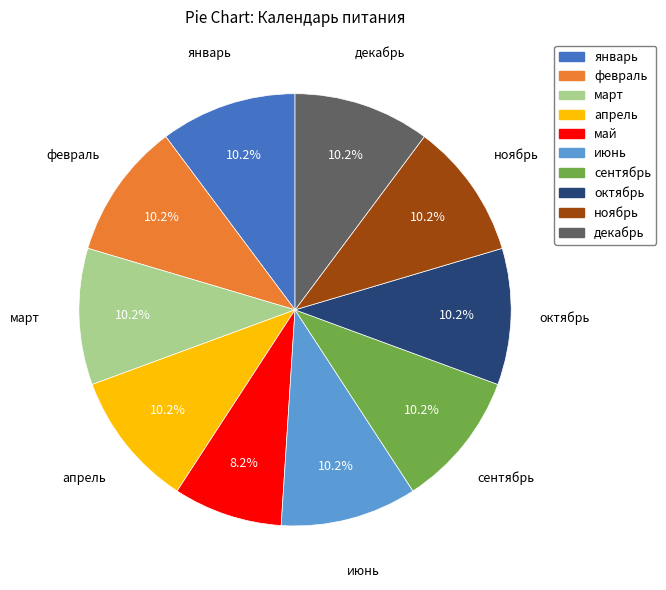

Is there any slice that represents more than half of the pie?

No